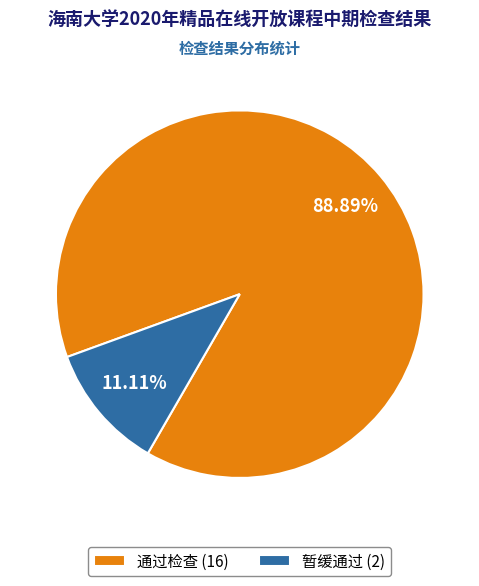

Which has a higher value, 暂缓通过 or 通过检查?

通过检查